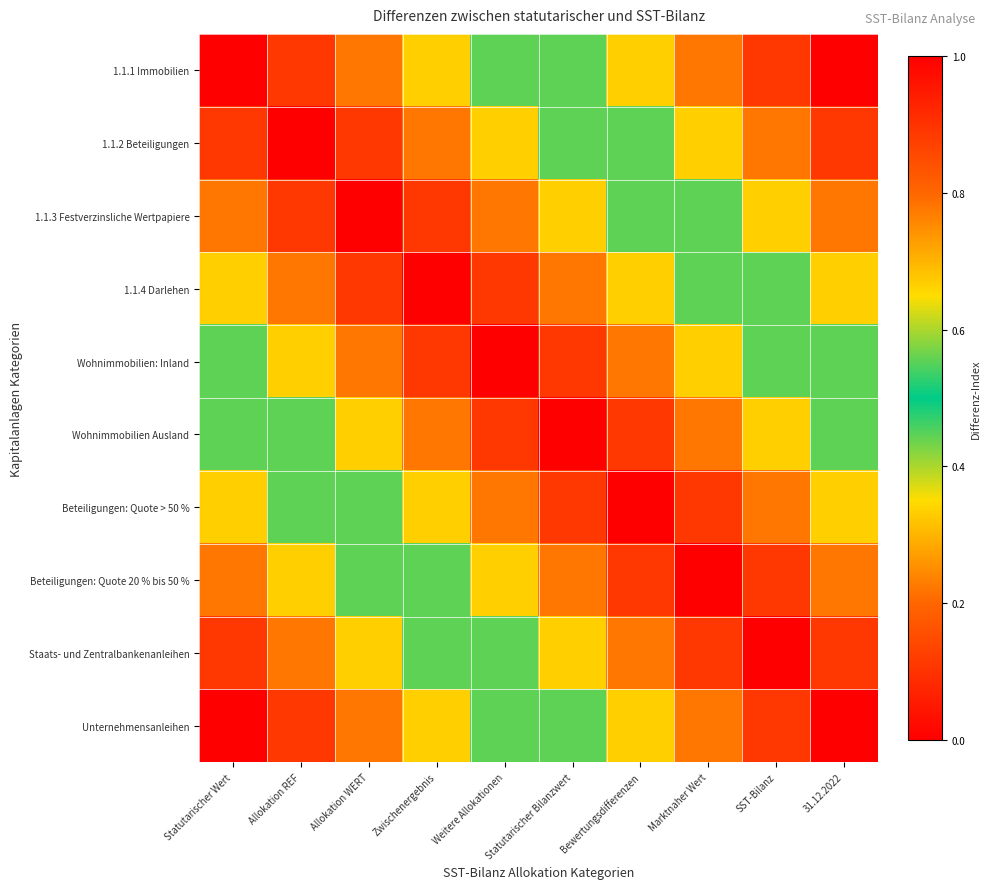

Reading left to right, transcribe all the data shown in this chart.

1.1.1 Immobilien: Statutarischer Wert=0.0	Allokation REF=0.1	Allokation WERT=0.2	Zwischenergebnis=0.3	Weitere Allokationen=0.4	Statutarischer Bilanzwert=0.6	Bewertungsdifferenzen=0.7	Marktnaher Wert=0.8	SST-Bilanz=0.9	31.12.2022=1.0
1.1.2 Beteiligungen: Statutarischer Wert=0.1	Allokation REF=0.0	Allokation WERT=0.1	Zwischenergebnis=0.2	Weitere Allokationen=0.3	Statutarischer Bilanzwert=0.4	Bewertungsdifferenzen=0.6	Marktnaher Wert=0.7	SST-Bilanz=0.8	31.12.2022=0.9
1.1.3 Festverzinsliche Wertpapiere: Statutarischer Wert=0.2	Allokation REF=0.1	Allokation WERT=0.0	Zwischenergebnis=0.1	Weitere Allokationen=0.2	Statutarischer Bilanzwert=0.3	Bewertungsdifferenzen=0.4	Marktnaher Wert=0.6	SST-Bilanz=0.7	31.12.2022=0.8
1.1.4 Darlehen: Statutarischer Wert=0.3	Allokation REF=0.2	Allokation WERT=0.1	Zwischenergebnis=0.0	Weitere Allokationen=0.1	Statutarischer Bilanzwert=0.2	Bewertungsdifferenzen=0.3	Marktnaher Wert=0.4	SST-Bilanz=0.6	31.12.2022=0.7
Wohnimmobilien: Inland: Statutarischer Wert=0.4	Allokation REF=0.3	Allokation WERT=0.2	Zwischenergebnis=0.1	Weitere Allokationen=0.0	Statutarischer Bilanzwert=0.1	Bewertungsdifferenzen=0.2	Marktnaher Wert=0.3	SST-Bilanz=0.4	31.12.2022=0.6
Wohnimmobilien Ausland: Statutarischer Wert=0.6	Allokation REF=0.4	Allokation WERT=0.3	Zwischenergebnis=0.2	Weitere Allokationen=0.1	Statutarischer Bilanzwert=0.0	Bewertungsdifferenzen=0.1	Marktnaher Wert=0.2	SST-Bilanz=0.3	31.12.2022=0.4
Beteiligungen: Quote > 50 %: Statutarischer Wert=0.7	Allokation REF=0.6	Allokation WERT=0.4	Zwischenergebnis=0.3	Weitere Allokationen=0.2	Statutarischer Bilanzwert=0.1	Bewertungsdifferenzen=0.0	Marktnaher Wert=0.1	SST-Bilanz=0.2	31.12.2022=0.3
Beteiligungen: Quote 20 % bis 50 %: Statutarischer Wert=0.8	Allokation REF=0.7	Allokation WERT=0.6	Zwischenergebnis=0.4	Weitere Allokationen=0.3	Statutarischer Bilanzwert=0.2	Bewertungsdifferenzen=0.1	Marktnaher Wert=0.0	SST-Bilanz=0.1	31.12.2022=0.2
Staats- und Zentralbankenanleihen: Statutarischer Wert=0.9	Allokation REF=0.8	Allokation WERT=0.7	Zwischenergebnis=0.6	Weitere Allokationen=0.4	Statutarischer Bilanzwert=0.3	Bewertungsdifferenzen=0.2	Marktnaher Wert=0.1	SST-Bilanz=0.0	31.12.2022=0.1
Unternehmensanleihen: Statutarischer Wert=1.0	Allokation REF=0.9	Allokation WERT=0.8	Zwischenergebnis=0.7	Weitere Allokationen=0.6	Statutarischer Bilanzwert=0.4	Bewertungsdifferenzen=0.3	Marktnaher Wert=0.2	SST-Bilanz=0.1	31.12.2022=0.0